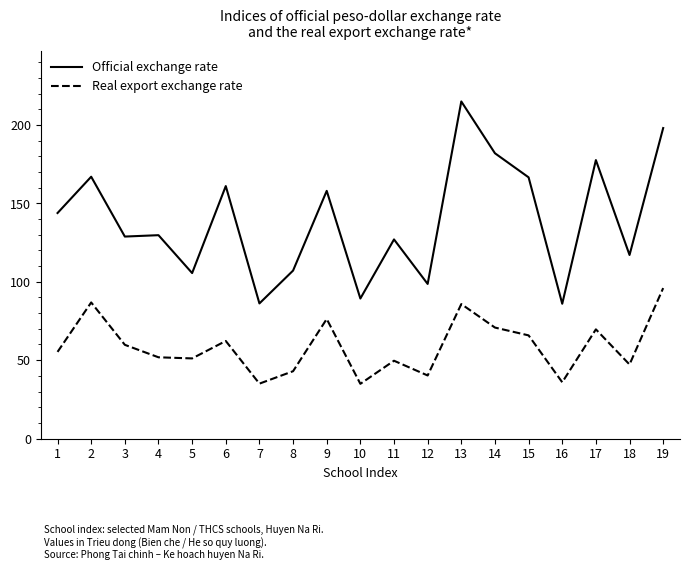

Is this an area chart (filled region under the line)?

No